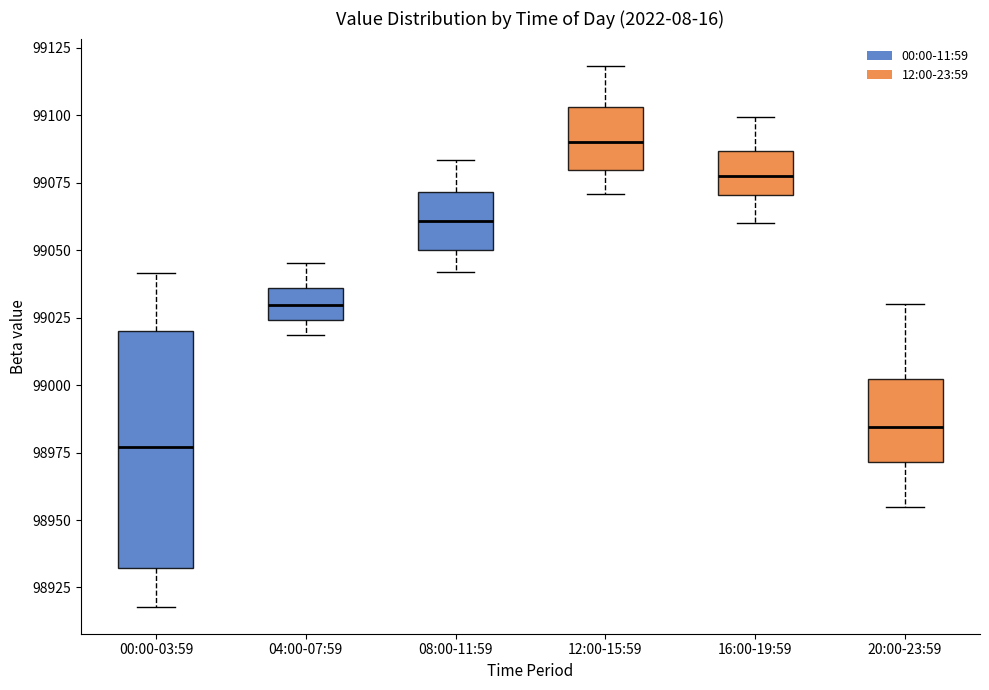

Reading left to right, read every box against the y-axis: the position of its median line, the range the box covers, and the ends of its whiskers. The values are not printed on the chart, so give them approximately, as read against the axis.

00:00-03:59: median 98975, box 98930 to 99020, whiskers 98920 to 99040
04:00-07:59: median 99030, box 99025 to 99035, whiskers 99020 to 99045
08:00-11:59: median 99060, box 99050 to 99070, whiskers 99040 to 99085
12:00-15:59: median 99090, box 99080 to 99105, whiskers 99070 to 99120
16:00-19:59: median 99080, box 99070 to 99085, whiskers 99060 to 99100
20:00-23:59: median 98985, box 98970 to 99000, whiskers 98955 to 99030